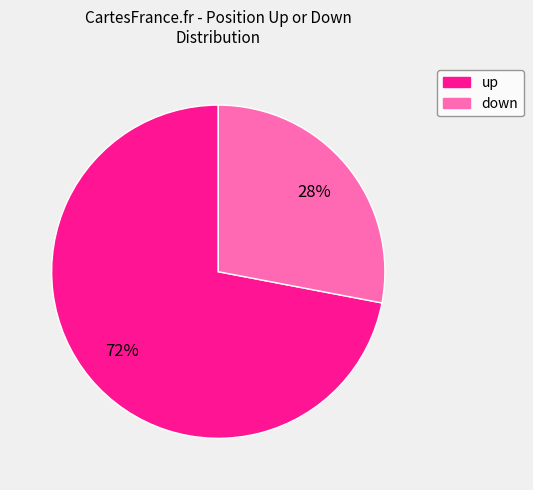

Is the sum of down and up greater than half?

Yes